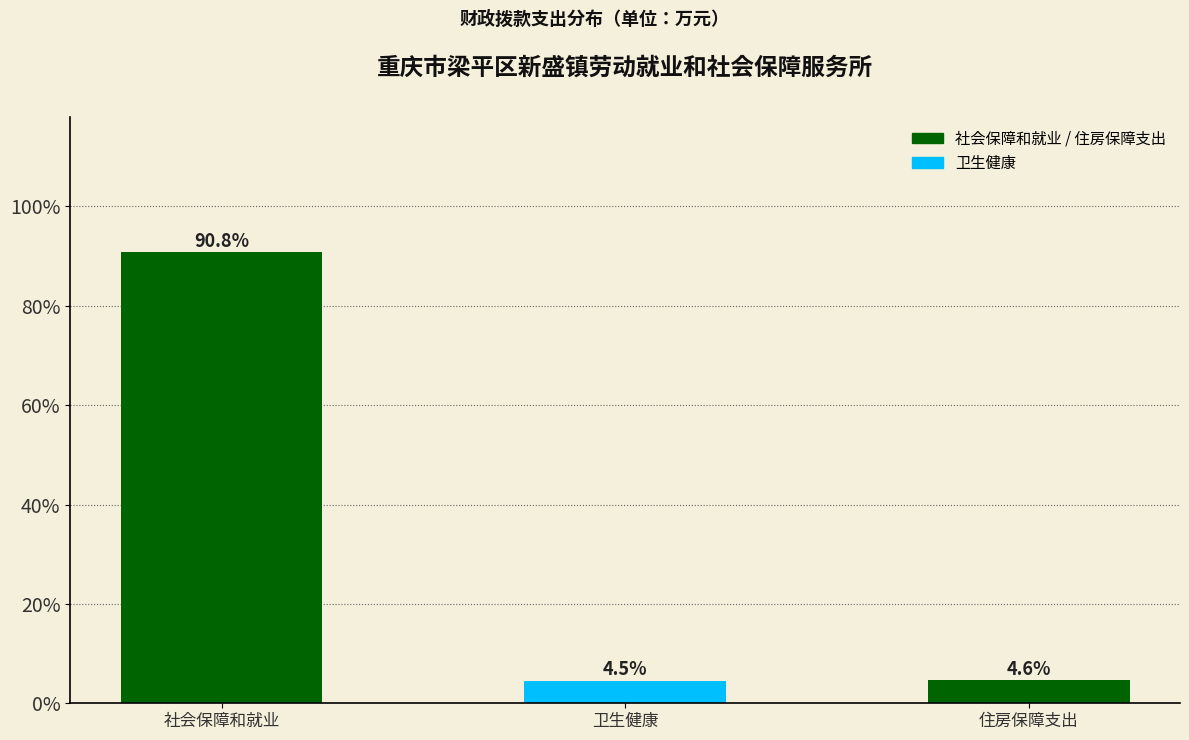

Reading left to right, extract all data points from this chart.

90.8	4.5	4.6